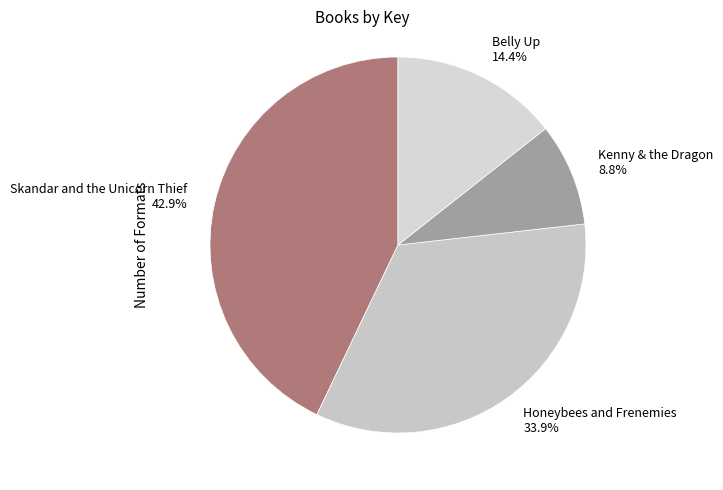

What is the smallest slice in the pie chart?

Kenny & the Dragon